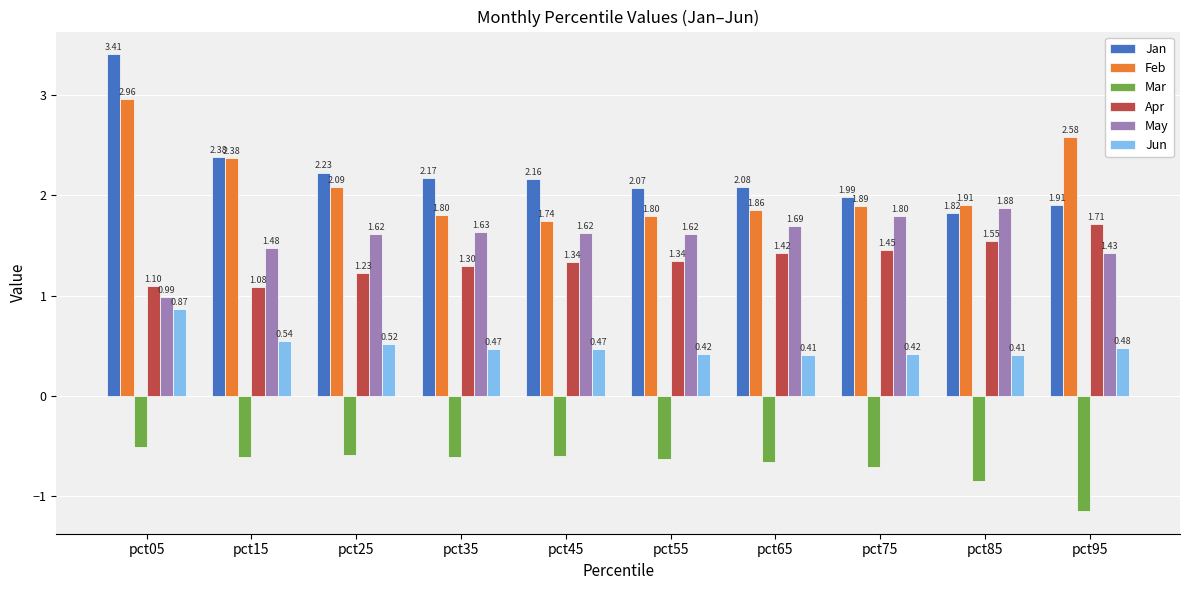

Between pct25 and pct45, which series saw the biggest shift?

Feb